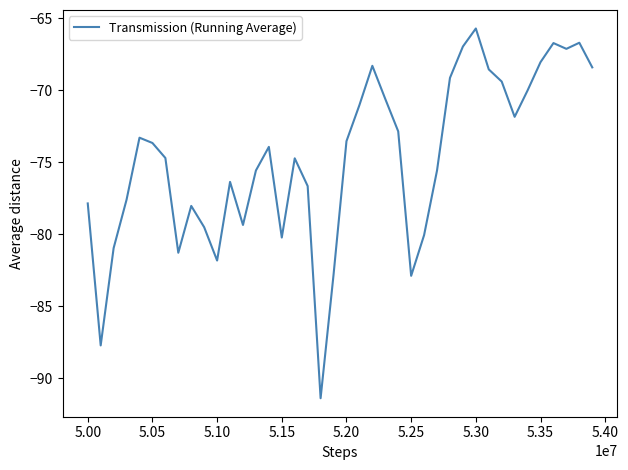

What is the maximum value shown in the chart?

-65.7